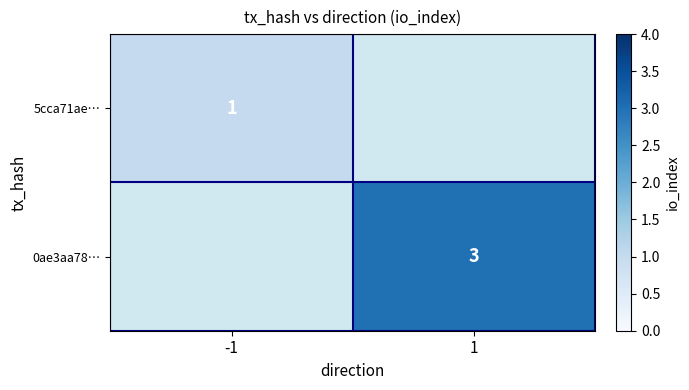

True or false: 0ae3aa78… has a value of 0.6 at 1.

False